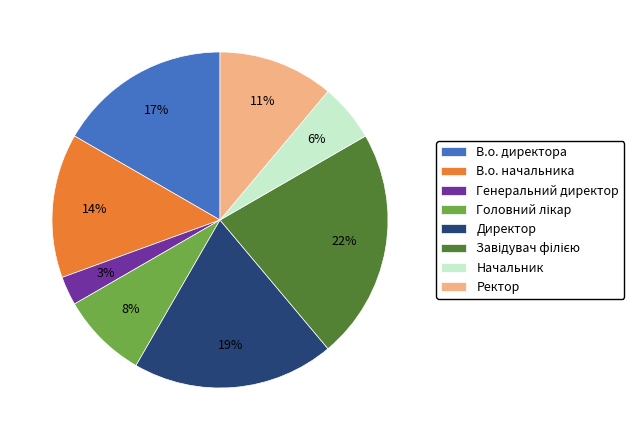

What is the ratio of the value at В.о. директора to the value at В.о. начальника?

1.2